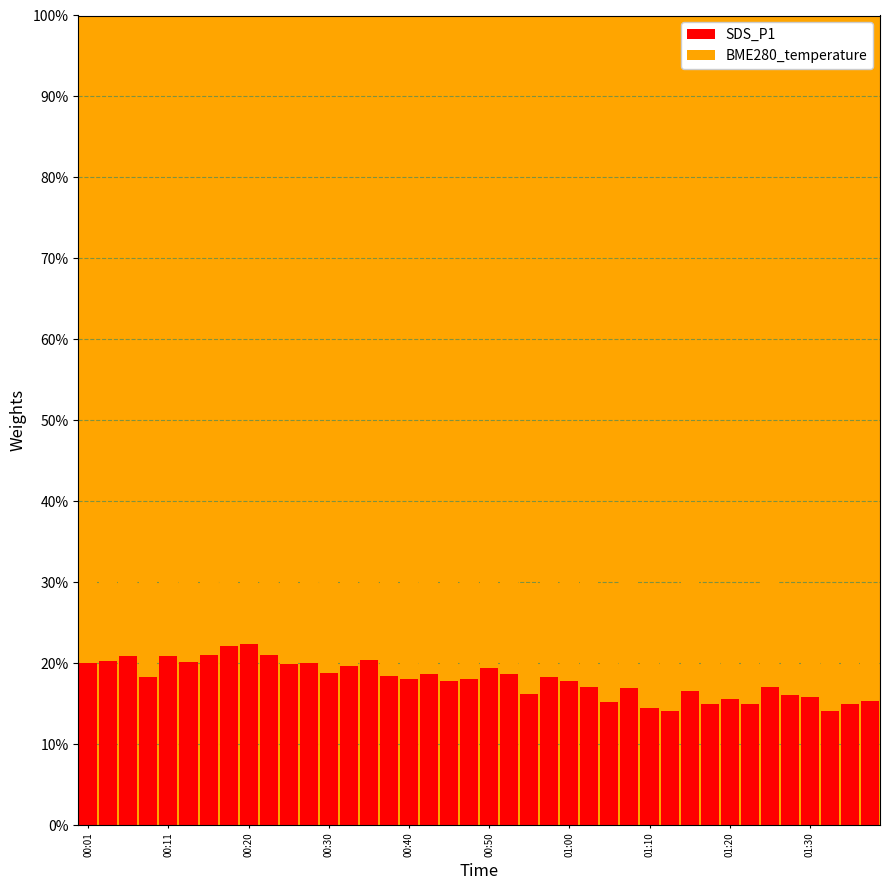

What is the maximum value for SDS_P1?

22.3